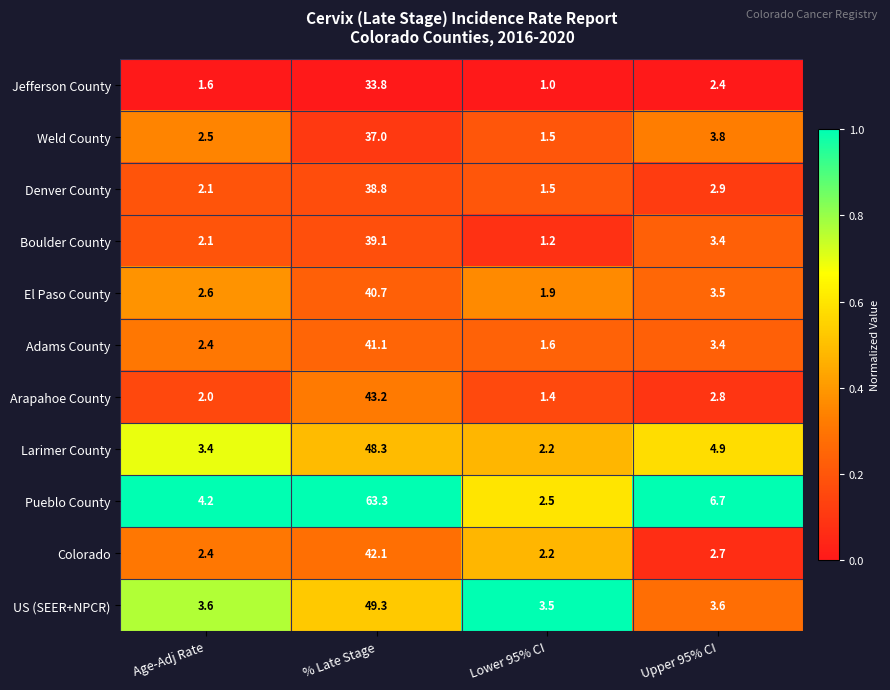

What is the average value of the Adams County series?

12.1